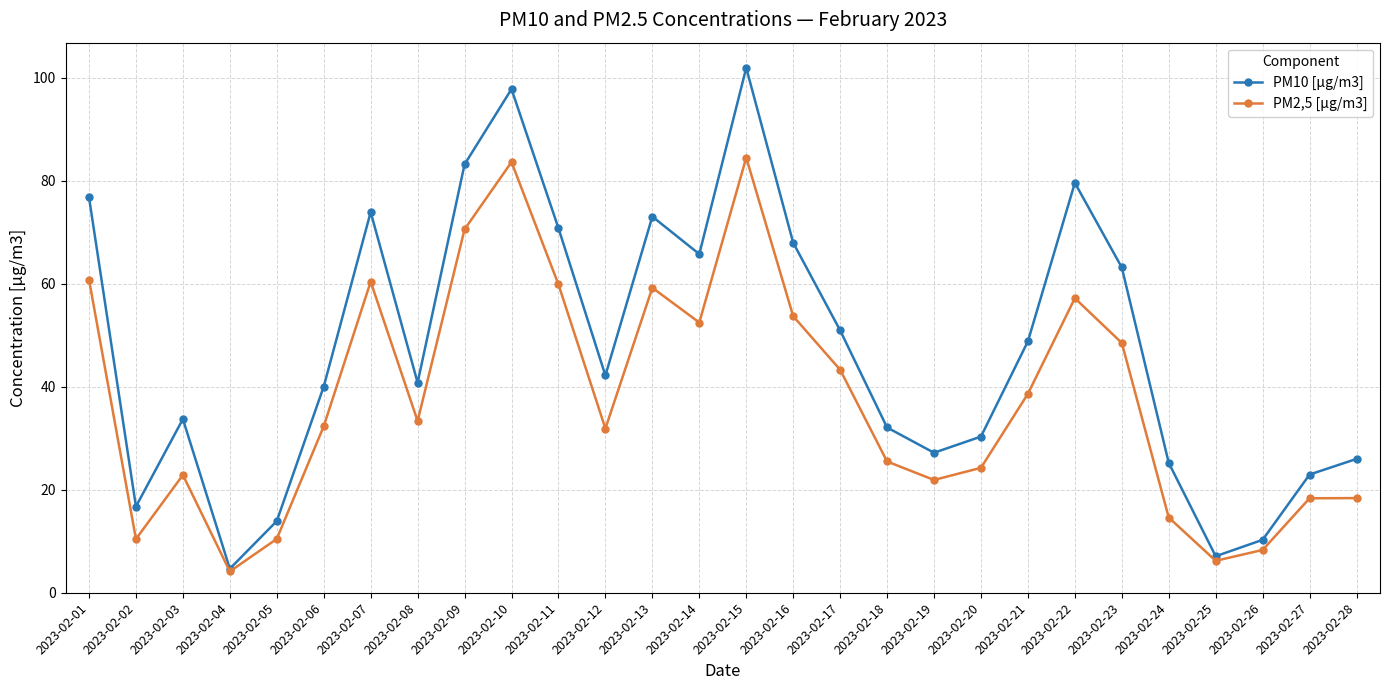

Rank the series by their average value, from lowest to highest.

PM2,5 [µg/m3], PM10 [µg/m3]